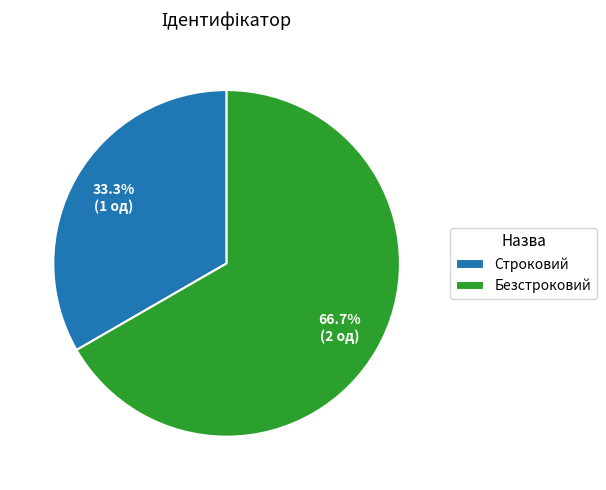

To the nearest percent, what portion does Строковий represent?

33%